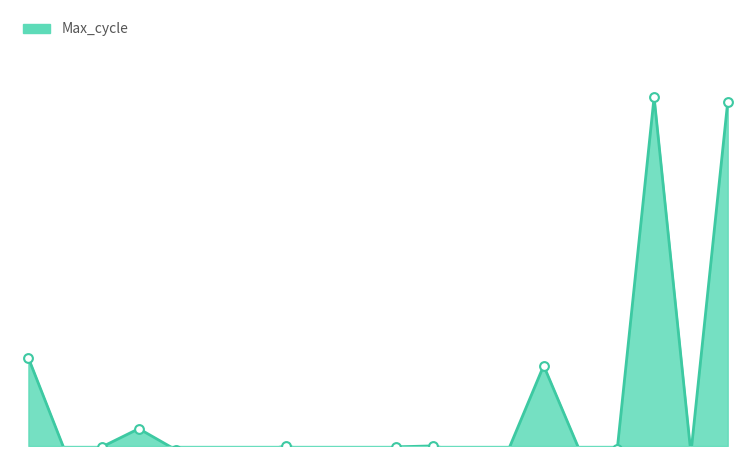

What is the change in value from 00:08 to 00:45?

-8.3